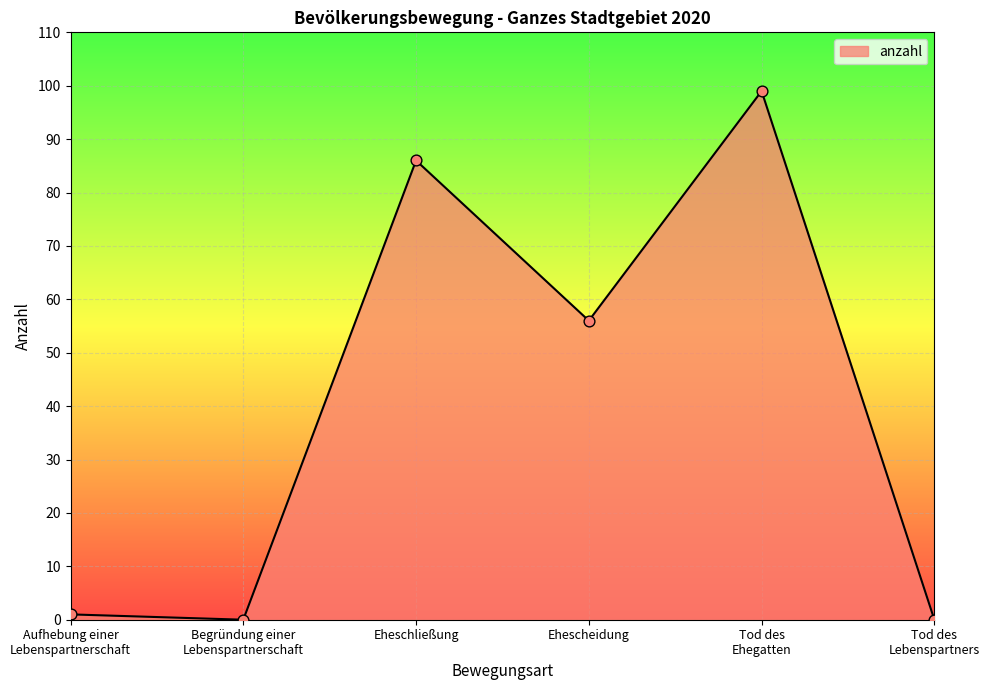

Between Begründung einer
Lebenspartnerschaft and Tod des
Ehegatten, which is larger?

Tod des
Ehegatten